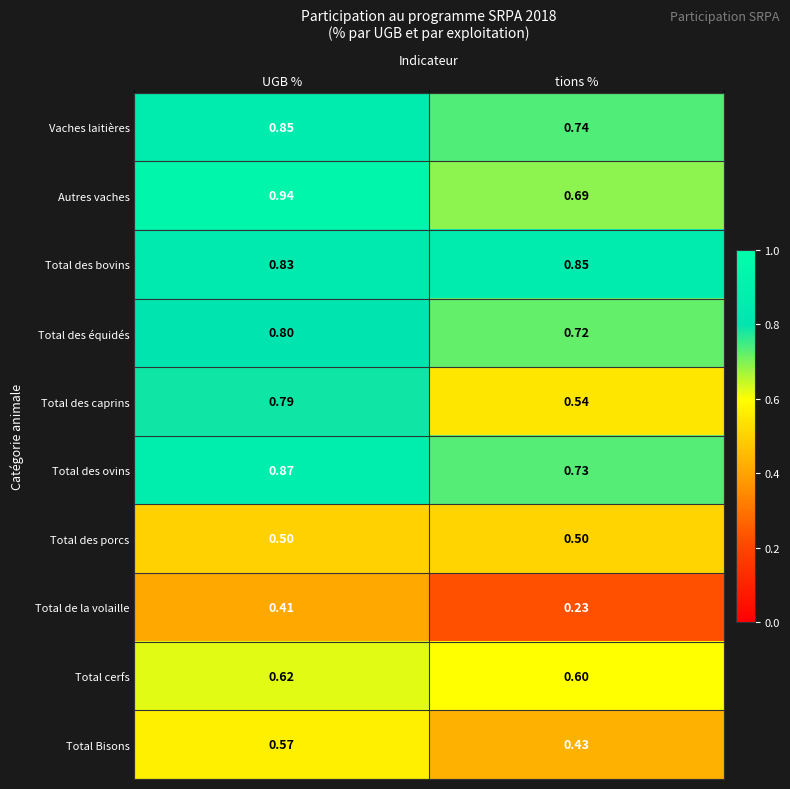

Which series has the largest total across all categories?

Total des bovins